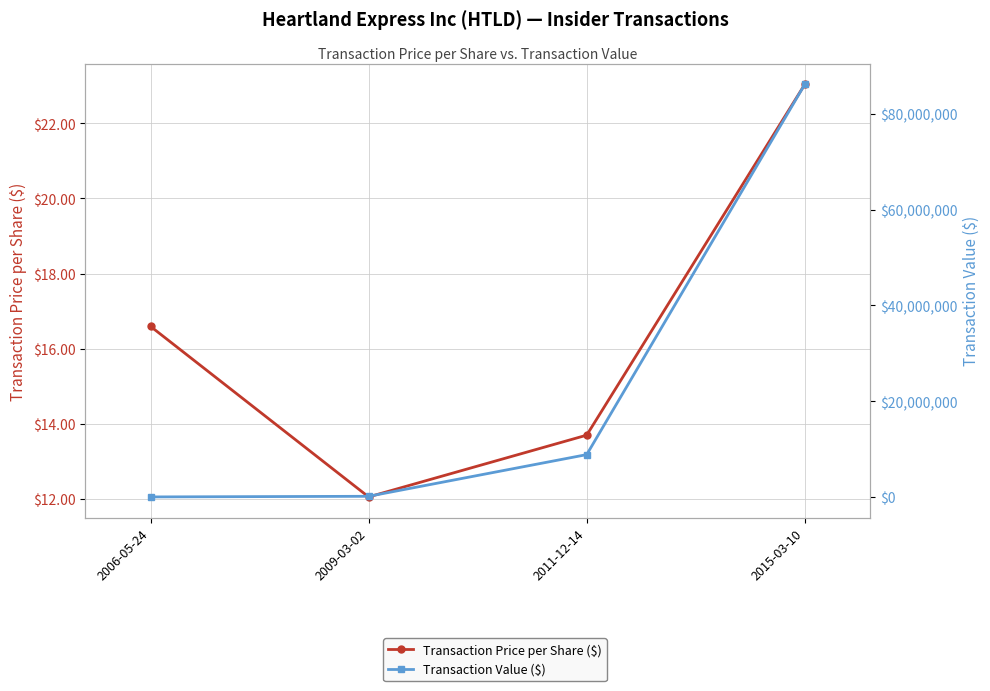

What is the difference between the second highest and minimum values in the Transaction Price per Share ($) series?

4.5